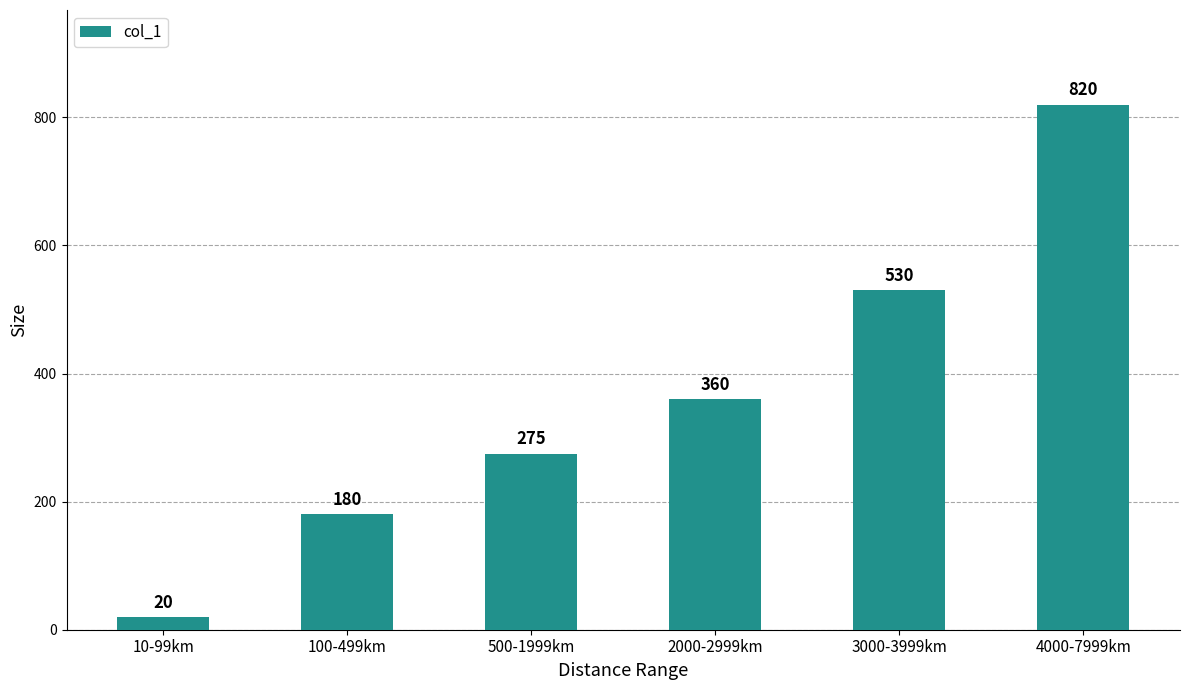

Reading right to left, what are all the values shown in this chart?

4000-7999km=820	3000-3999km=530	2000-2999km=360	500-1999km=275	100-499km=180	10-99km=20